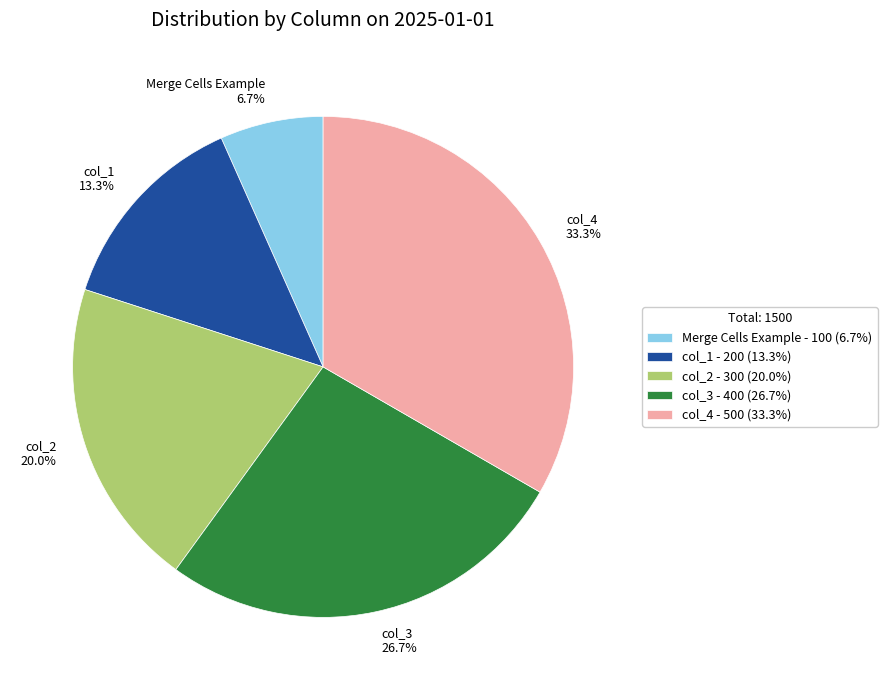

Rank the categories by value from highest to lowest.

col_4, col_3, col_2, col_1, Merge Cells Example